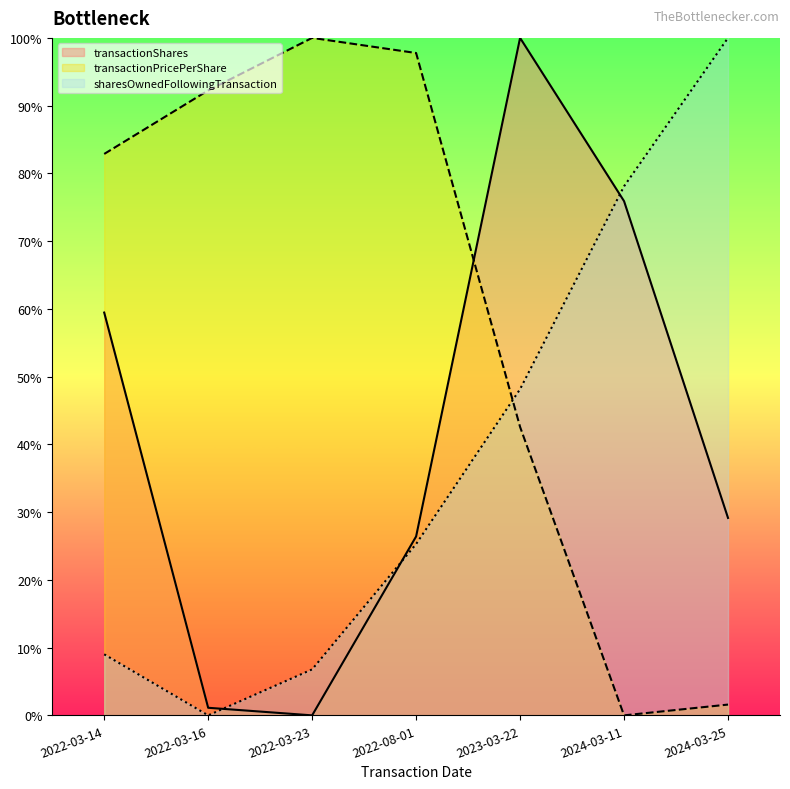

Reading left to right, transcribe all the data shown in this chart.

transactionShares: 2022-03-14=59.5	2022-03-16=1.1	2022-03-23=0.0	2022-08-01=26.4	2023-03-22=100.0	2024-03-11=75.9	2024-03-25=29.1
transactionPricePerShare: 2022-03-14=82.9	2022-03-16=92.2	2022-03-23=100.0	2022-08-01=97.8	2023-03-22=42.6	2024-03-11=0.0	2024-03-25=1.6
sharesOwnedFollowingTransaction: 2022-03-14=9.0	2022-03-16=0.0	2022-03-23=6.8	2022-08-01=25.3	2023-03-22=48.2	2024-03-11=78.1	2024-03-25=100.0